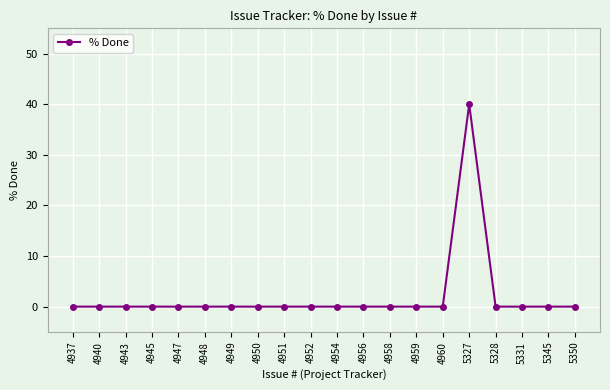

Reading left to right, transcribe all the data shown in this chart.

4937=0	4940=0	4943=0	4945=0	4947=0	4948=0	4949=0	4950=0	4951=0	4952=0	4954=0	4956=0	4958=0	4959=0	4960=0	5327=40	5328=0	5331=0	5345=0	5350=0